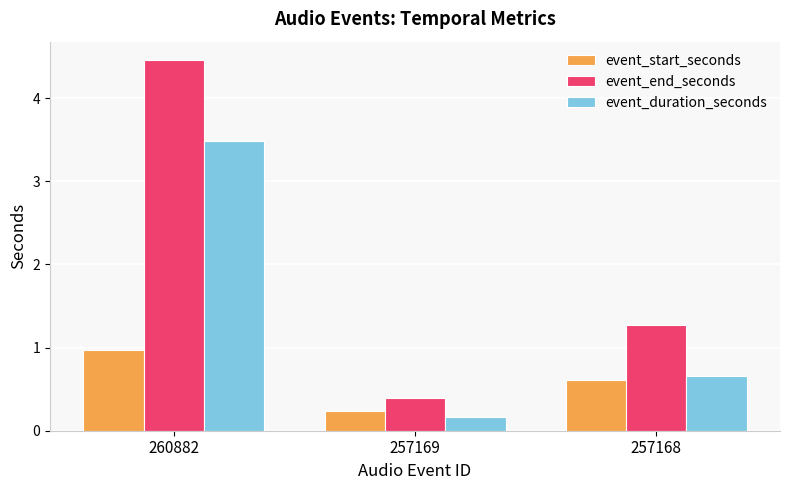

Reading right to left, what are all the values shown in this chart?

event_start_seconds: 0.6	0.2	1.0
event_end_seconds: 1.3	0.4	4.5
event_duration_seconds: 0.7	0.2	3.5